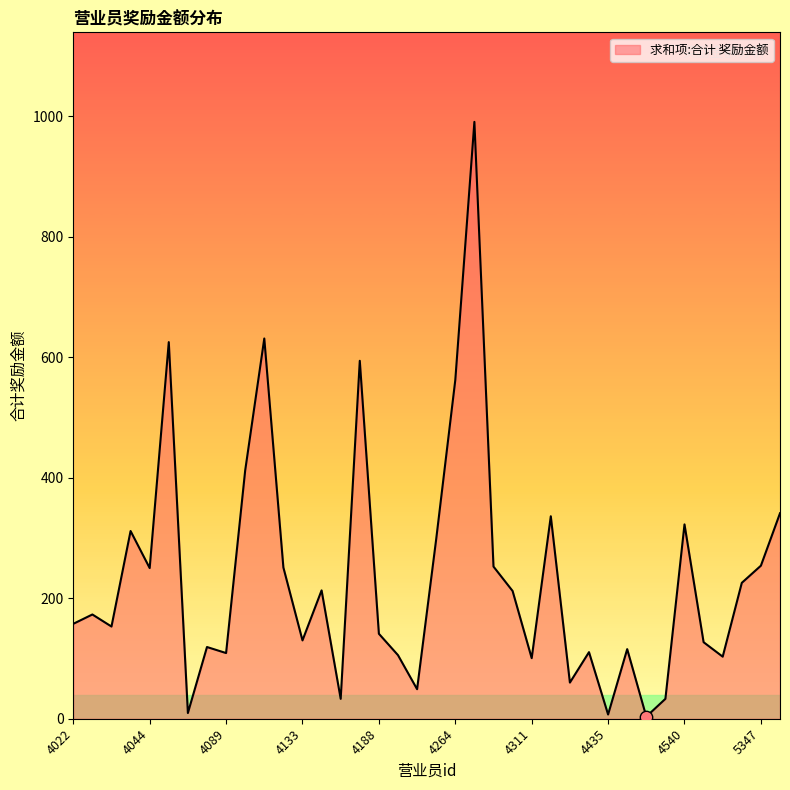

What is the greatest value displayed?

990.5